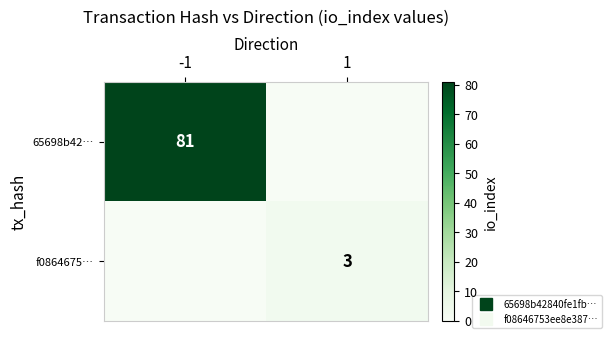

How many values in 65698b42… are above zero?

1